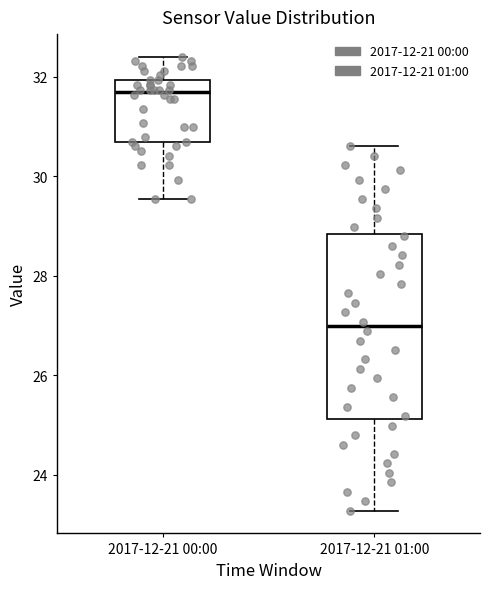

Which box is the tallest, from its lower edge to its upper edge?

2017-12-21 01:00